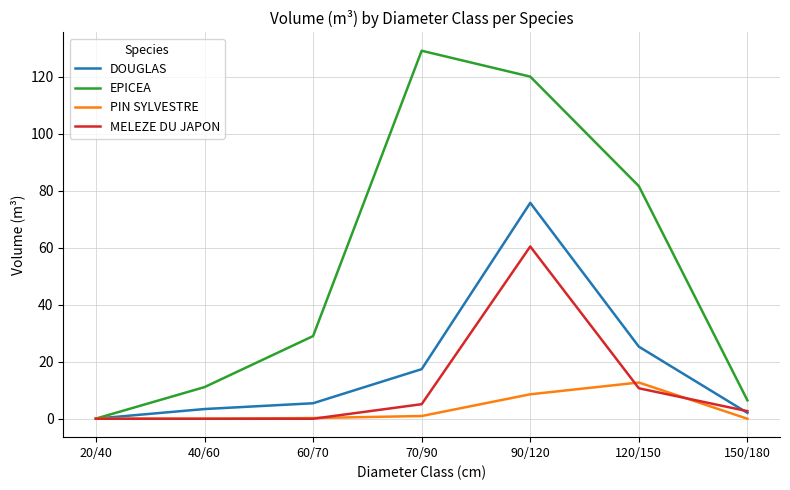

Where is EPICEA nearest to the value 64?

120/150